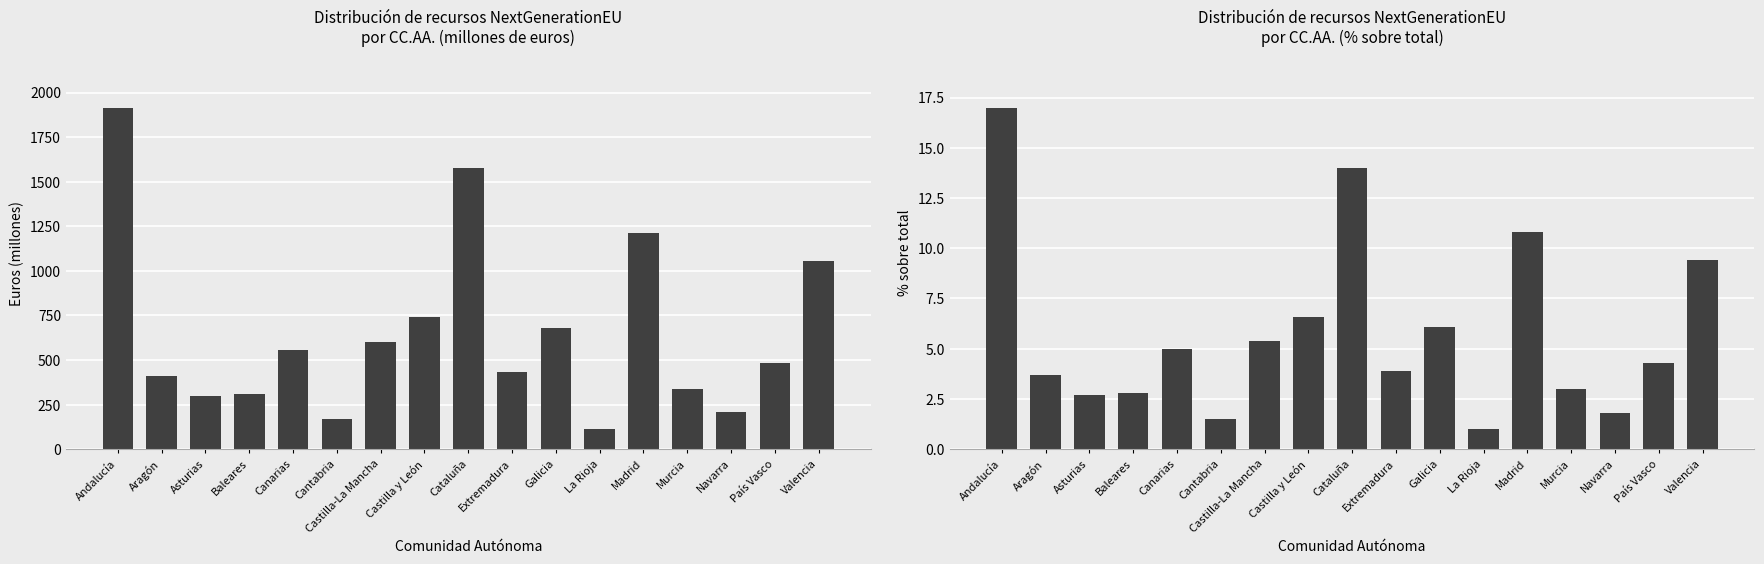

What is the label of the 15th bar from the left?

Navarra